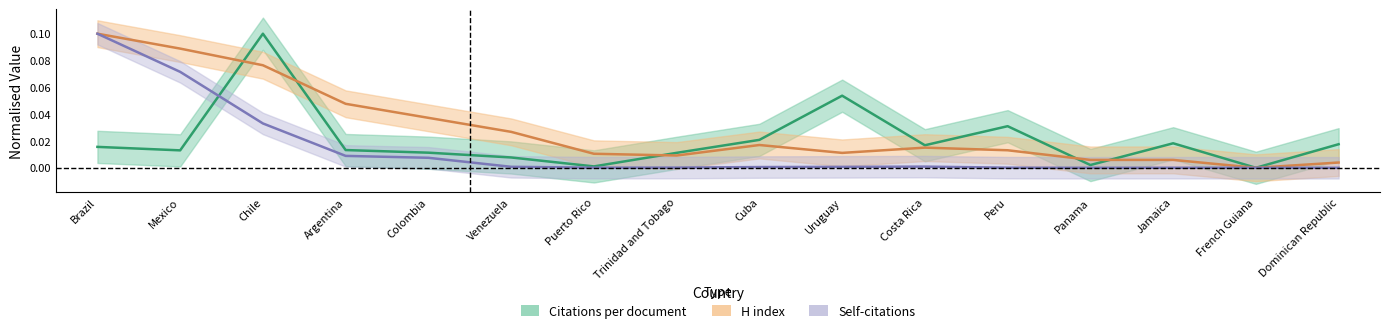

True or false: H index has a value of 0.0 at Uruguay.

True